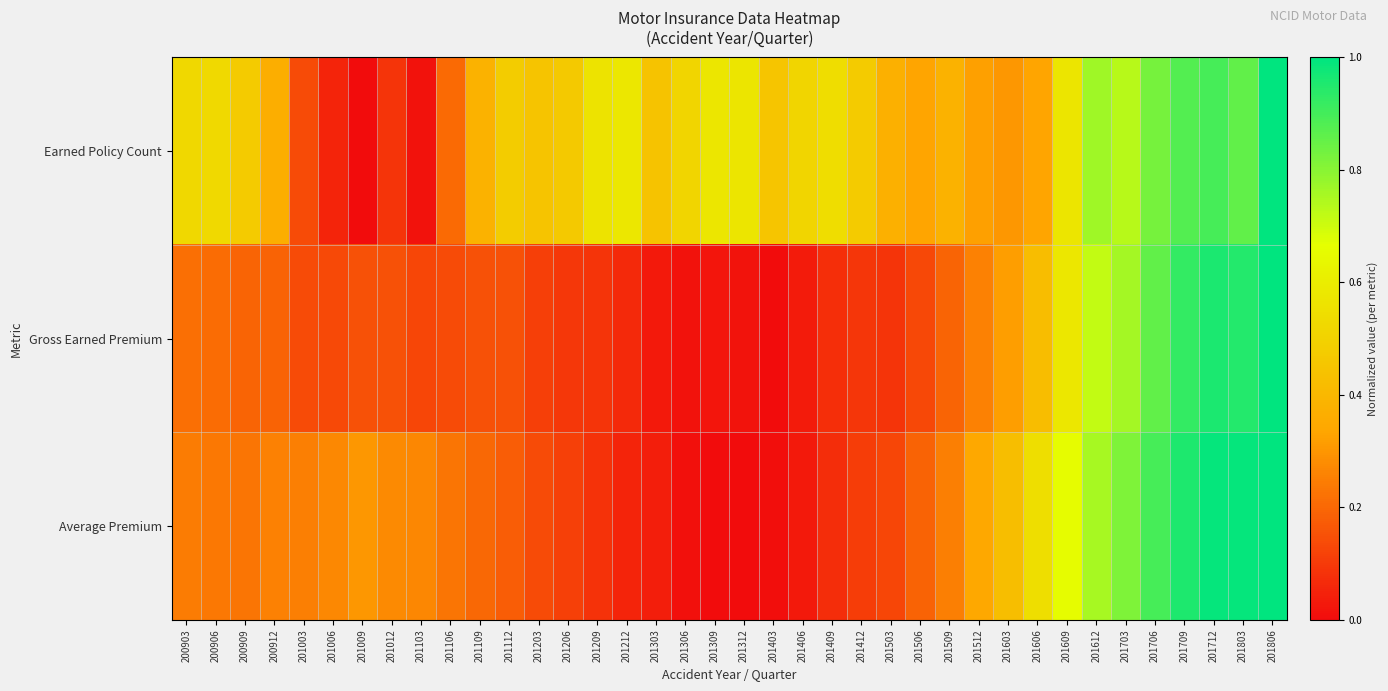

Reading left to right, what are all the values shown in this chart?

Earned Policy Count: 200903=0.5	200906=0.5	200909=0.5	200912=0.4	201003=0.1	201006=0.1	201009=0.0	201012=0.1	201103=0.0	201106=0.2	201109=0.4	201112=0.5	201203=0.4	201206=0.5	201209=0.6	201212=0.6	201303=0.4	201306=0.5	201309=0.6	201312=0.6	201403=0.5	201406=0.5	201409=0.5	201412=0.5	201503=0.4	201506=0.3	201509=0.4	201512=0.3	201603=0.3	201606=0.3	201609=0.6	201612=0.8	201703=0.7	201706=0.8	201709=0.9	201712=0.9	201803=0.9	201806=1.0
Gross Earned Premium: 200903=0.2	200906=0.2	200909=0.2	200912=0.2	201003=0.1	201006=0.1	201009=0.2	201012=0.1	201103=0.1	201106=0.1	201109=0.1	201112=0.2	201203=0.1	201206=0.1	201209=0.1	201212=0.1	201303=0.0	201306=0.0	201309=0.0	201312=0.0	201403=0.0	201406=0.0	201409=0.1	201412=0.1	201503=0.1	201506=0.1	201509=0.2	201512=0.3	201603=0.3	201606=0.4	201609=0.6	201612=0.7	201703=0.8	201706=0.9	201709=0.9	201712=1.0	201803=0.9	201806=1.0
Average Premium: 200903=0.2	200906=0.2	200909=0.2	200912=0.3	201003=0.3	201006=0.3	201009=0.3	201012=0.3	201103=0.3	201106=0.2	201109=0.2	201112=0.2	201203=0.1	201206=0.1	201209=0.1	201212=0.1	201303=0.0	201306=0.0	201309=0.0	201312=0.0	201403=0.0	201406=0.0	201409=0.1	201412=0.1	201503=0.1	201506=0.2	201509=0.3	201512=0.3	201603=0.4	201606=0.5	201609=0.7	201612=0.8	201703=0.8	201706=0.9	201709=1.0	201712=1.0	201803=1.0	201806=1.0